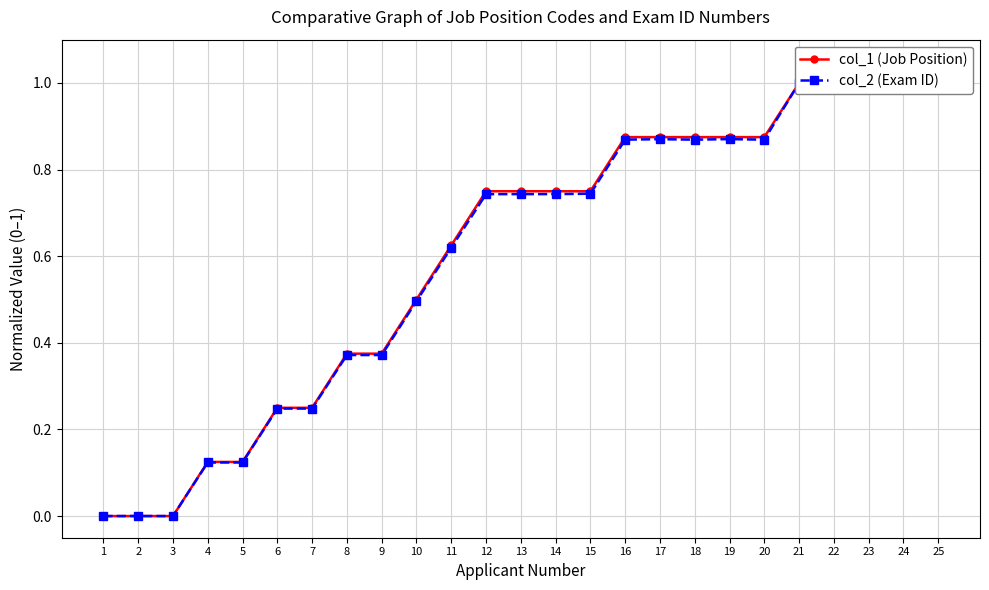

Which category has the lowest value across all series?

1